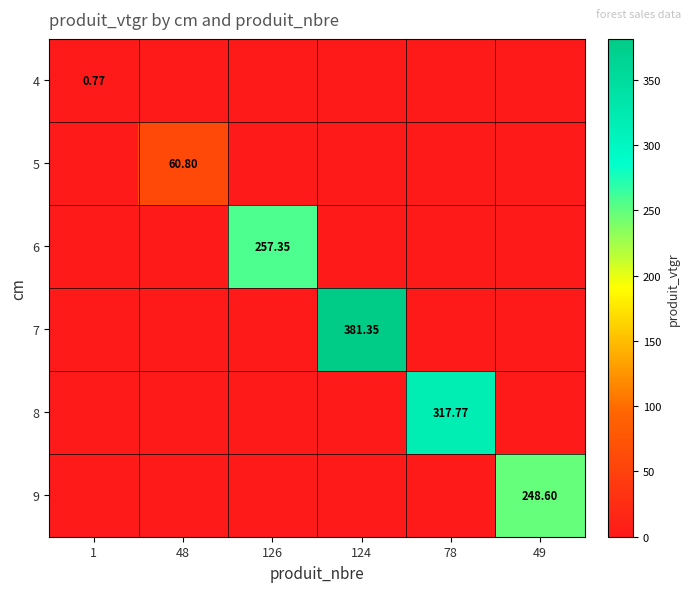

Which category has the lowest value in the 6 series?

1